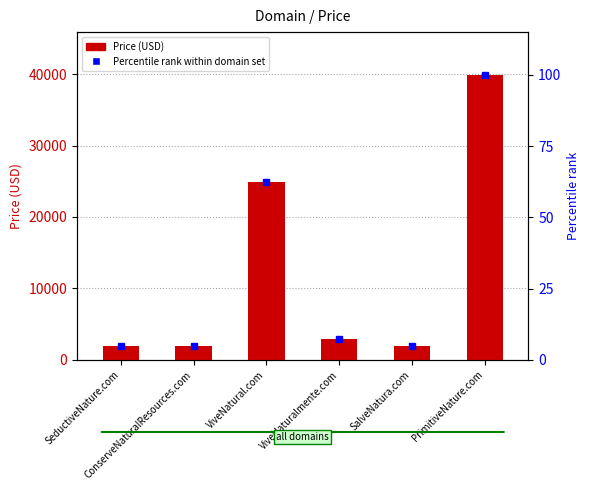

What is the greatest value displayed?

39888.0